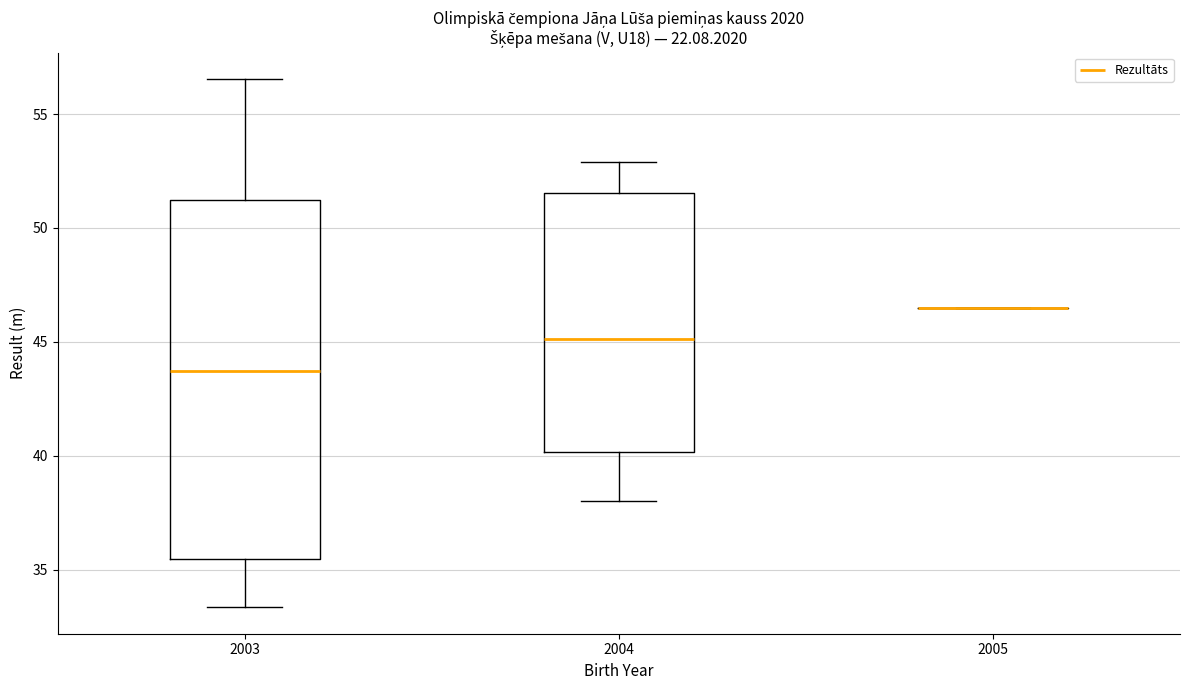

Which box is the tallest, from its lower edge to its upper edge?

2003